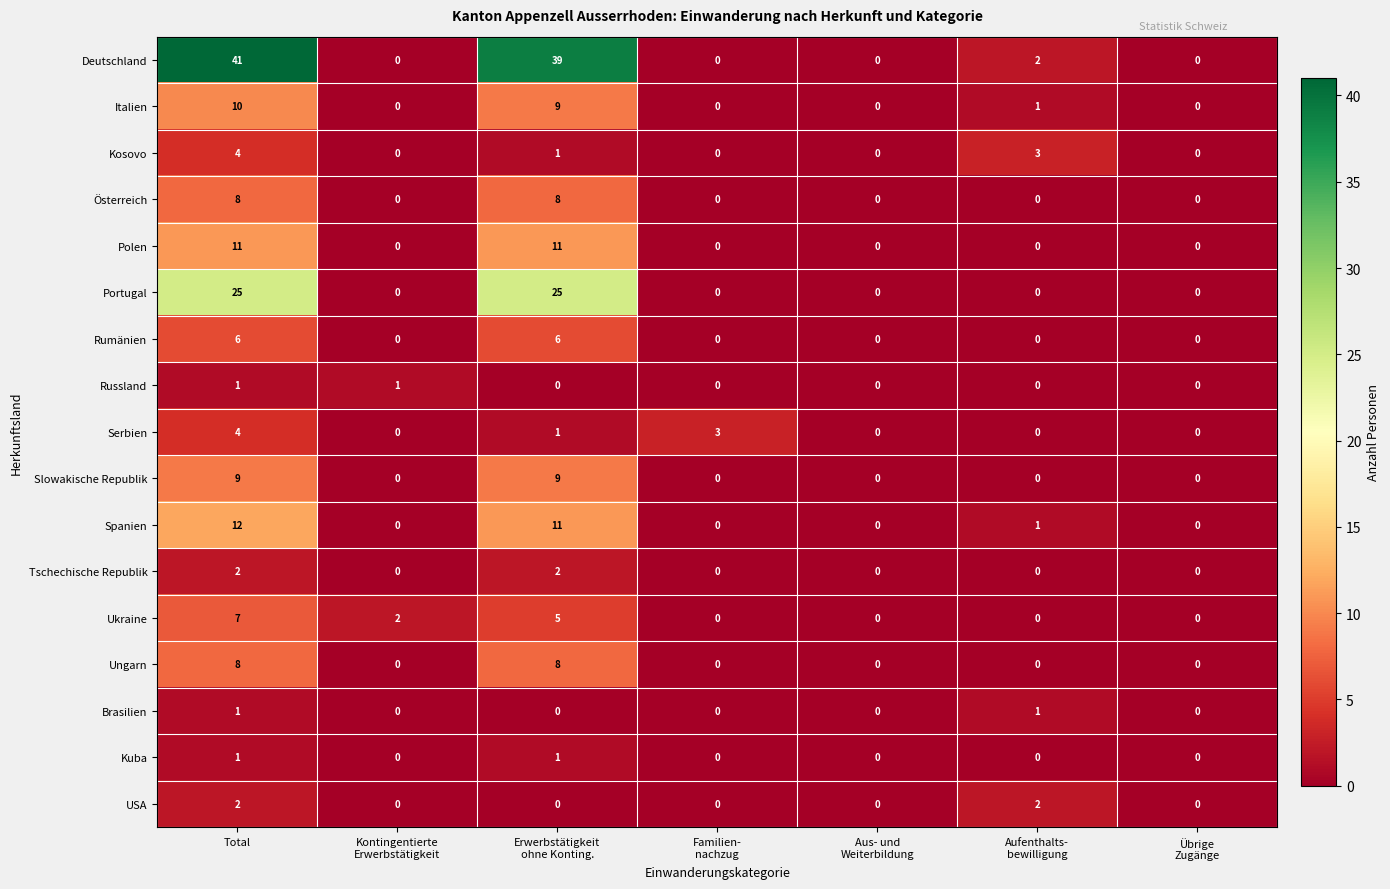

What is the maximum value shown in the chart?

41